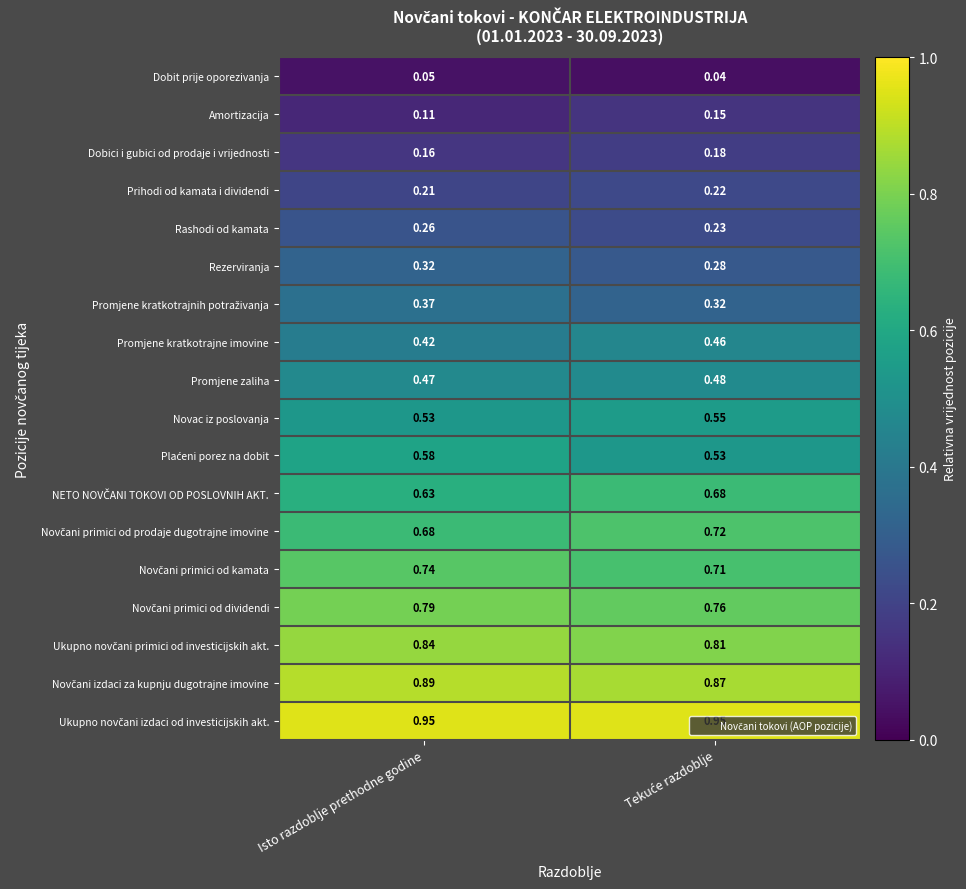

At which label does Amortizacija reach its minimum?

Isto razdoblje prethodne godine